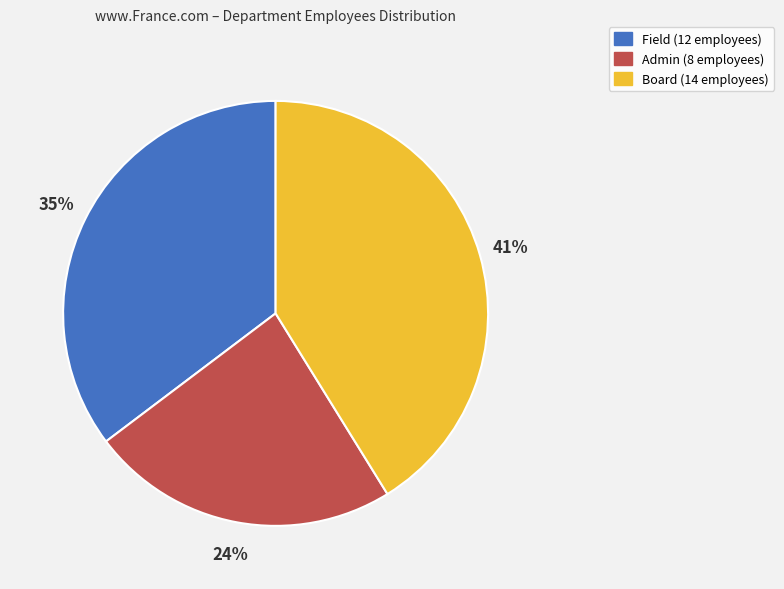

Rank the categories by value from lowest to highest.

Admin, Field, Board